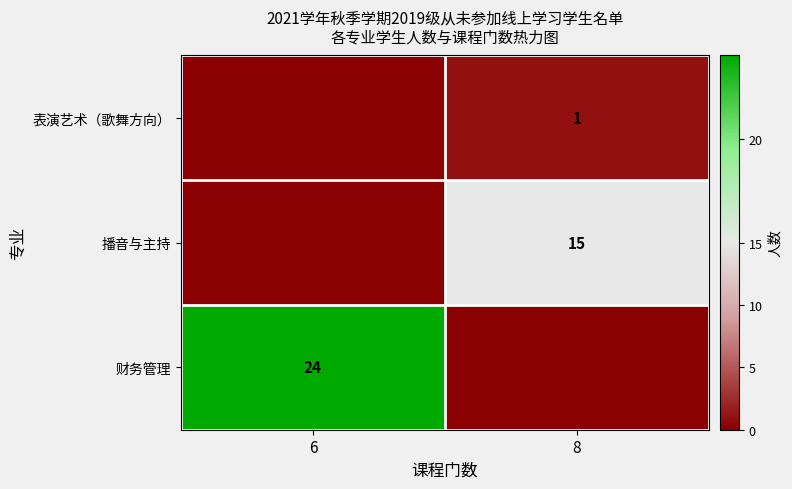

At which category is the sum across all series the highest?

6